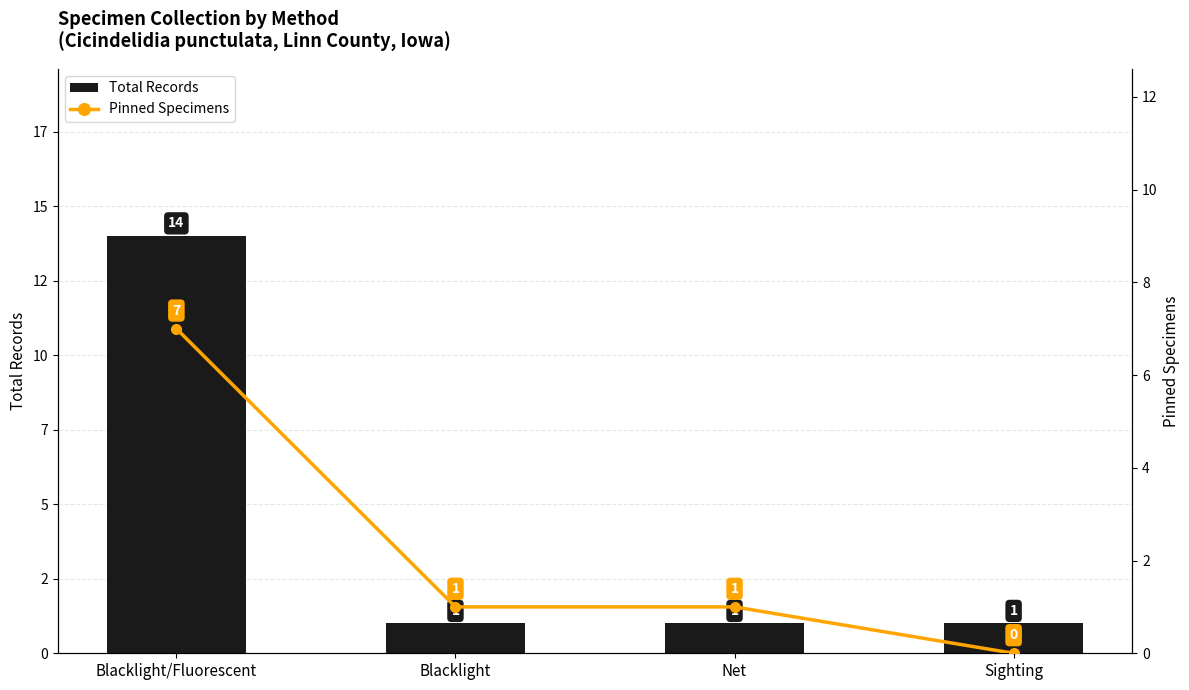

What is the label of the 4th bar from the left?

Sighting